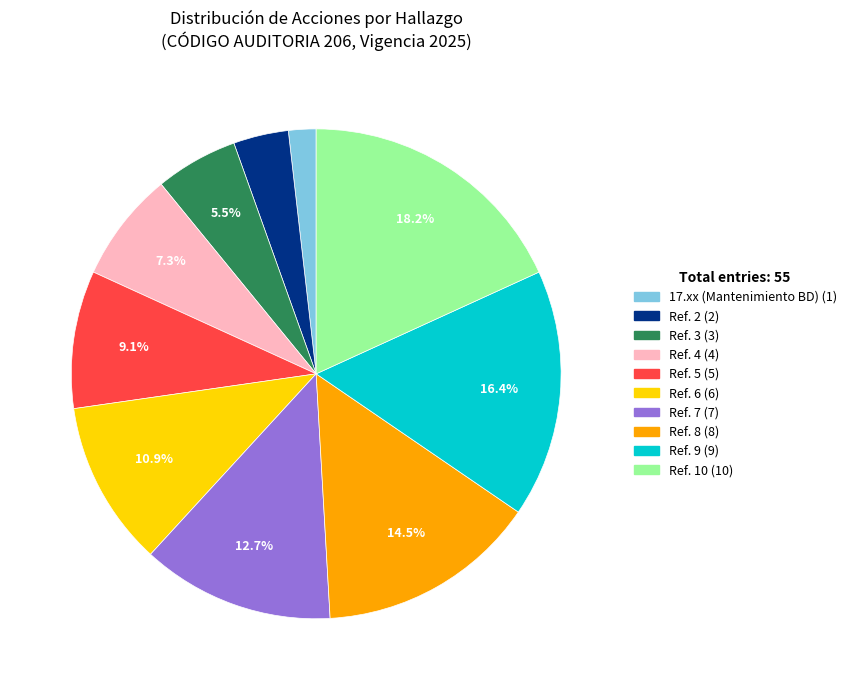

How many slices are in this pie chart?

10